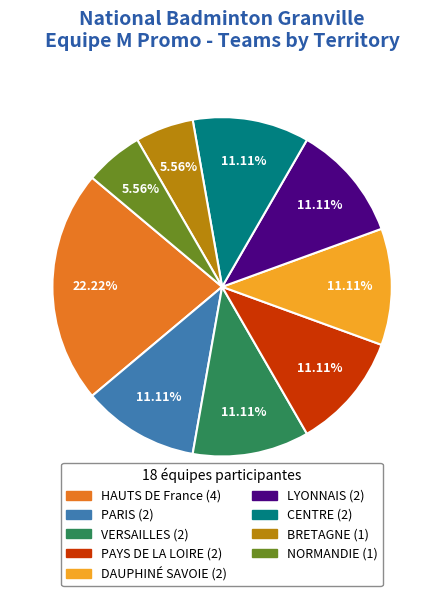

Combined, do CENTRE and LYONNAIS account for over 50%?

No